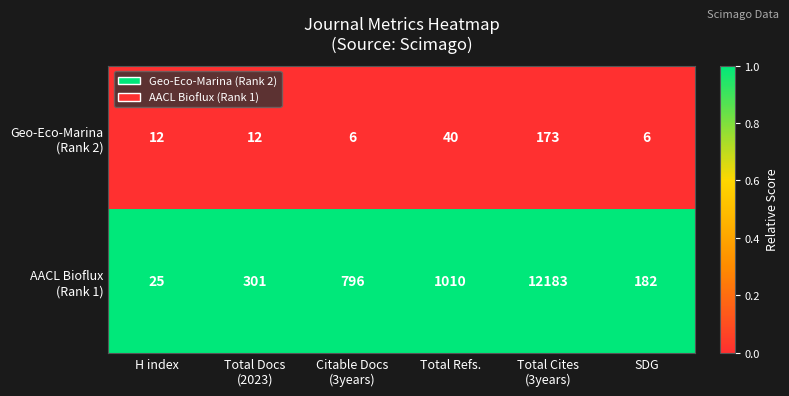

What is the spread (max minus min) of values at SDG?

176